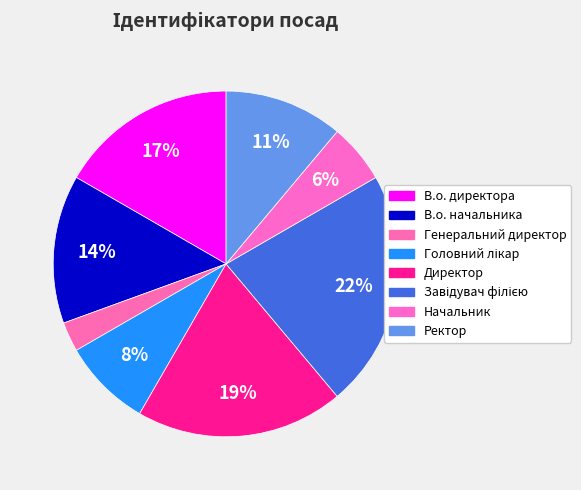

How many segments does this pie chart have?

8